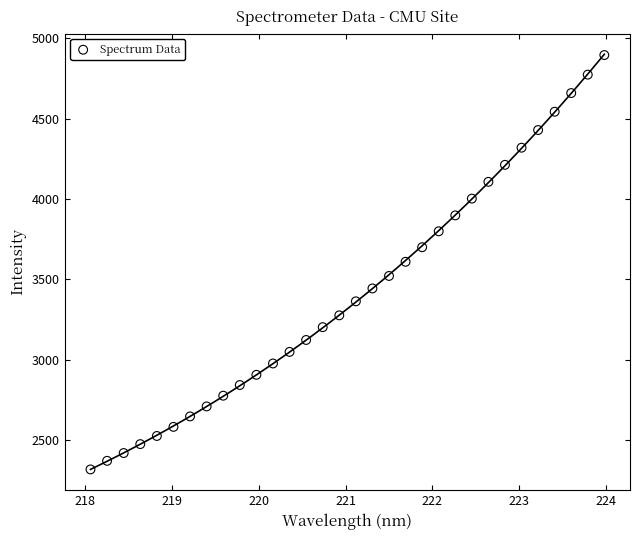

What is the range of X values (max minus min)?

5.9